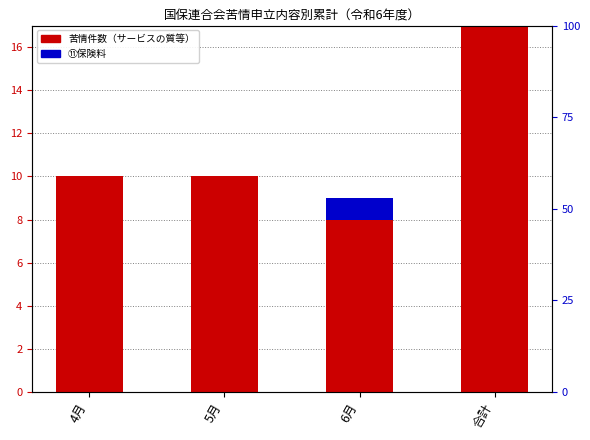

At which category is the sum across all series the highest?

合計